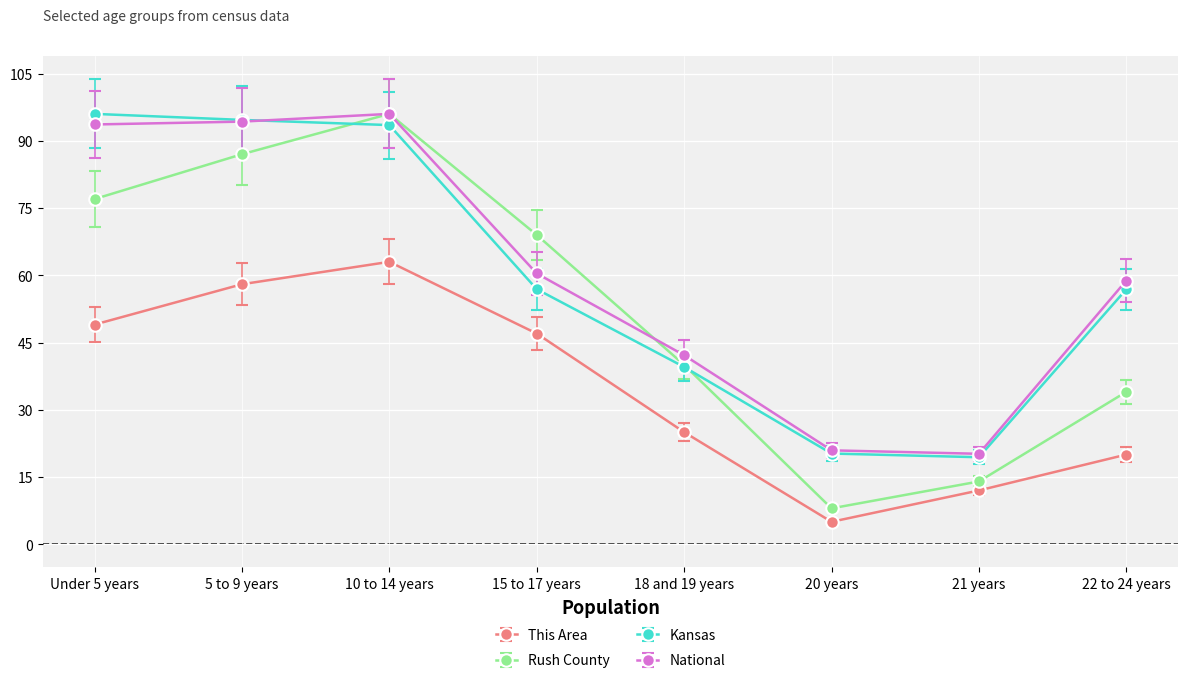

Between 15 to 17 years and 18 and 19 years, which series saw the biggest shift?

Rush County